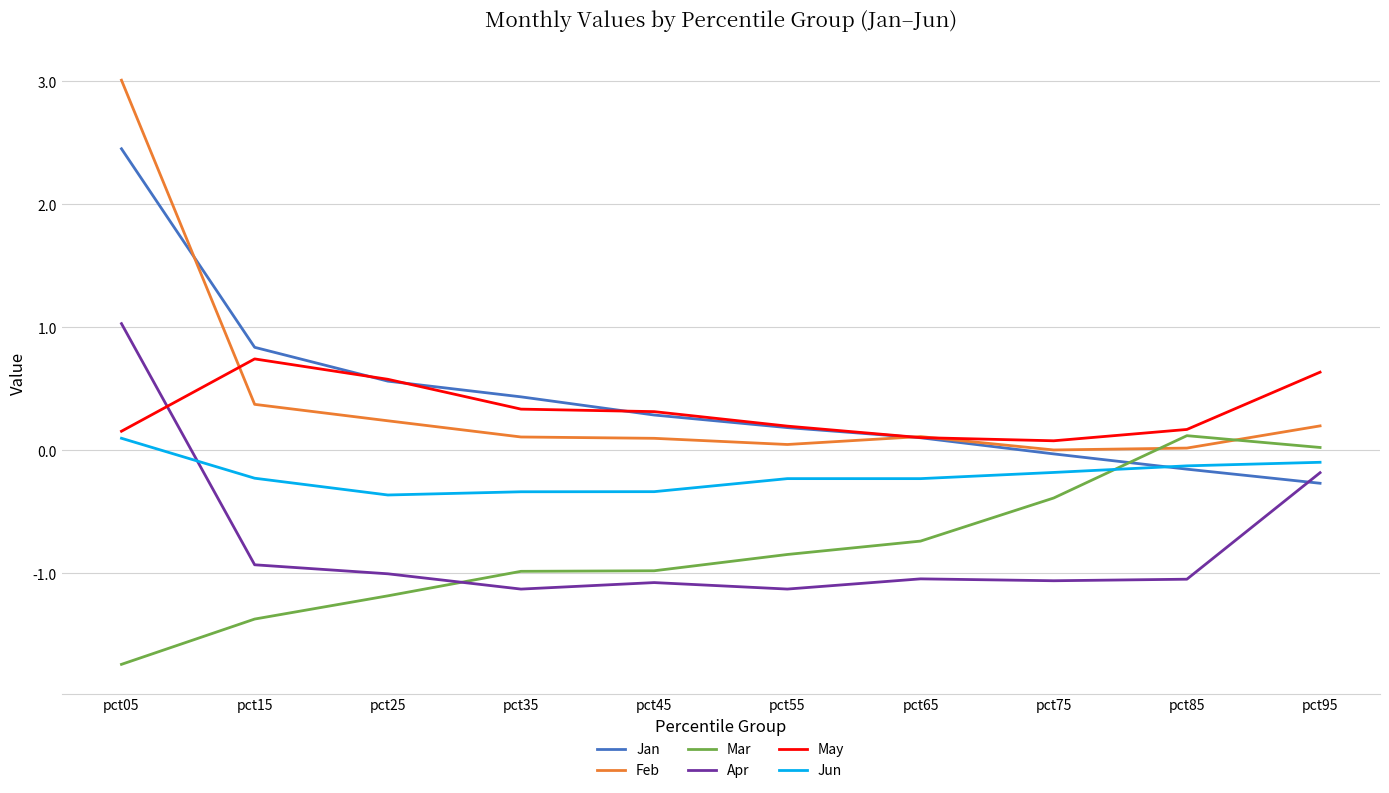

Read the Jan value at pct85.

-0.2